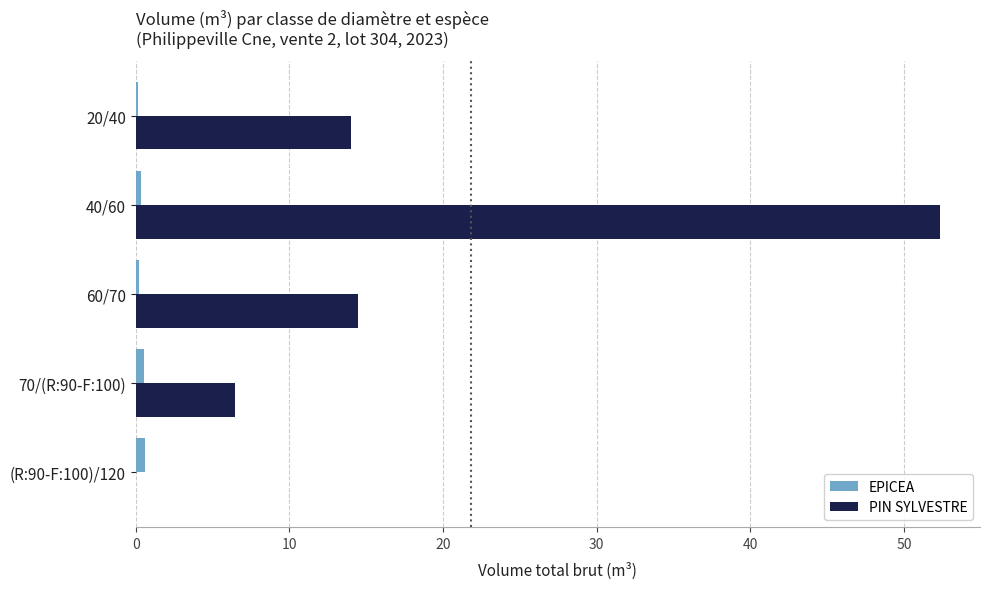

What is the maximum value shown in the chart?

52.3